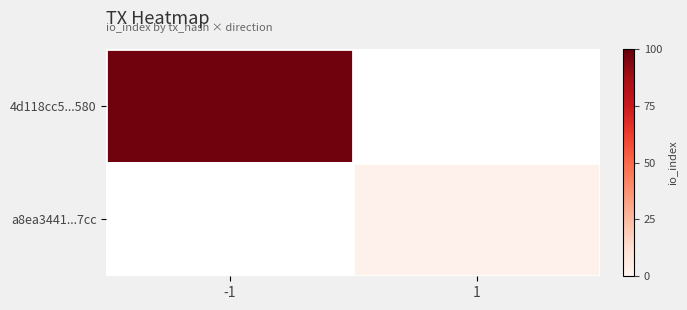

How many series are shown in this chart?

2